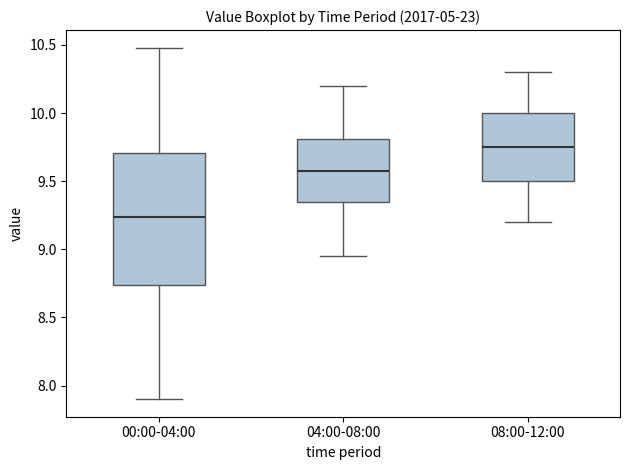

Which box is the tallest, from its lower edge to its upper edge?

00:00-04:00